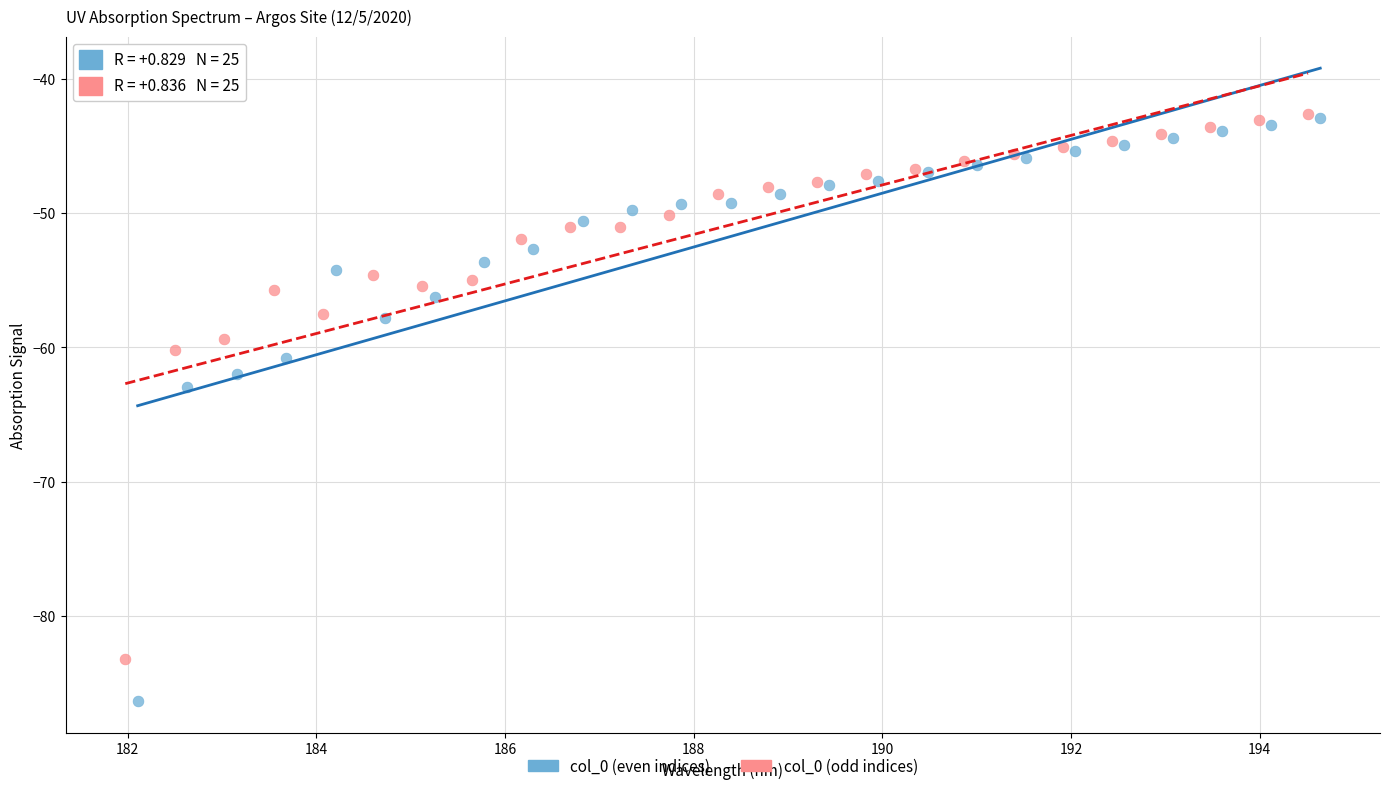

Which series reaches the minimum Y coordinate?

col_0 (even indices)